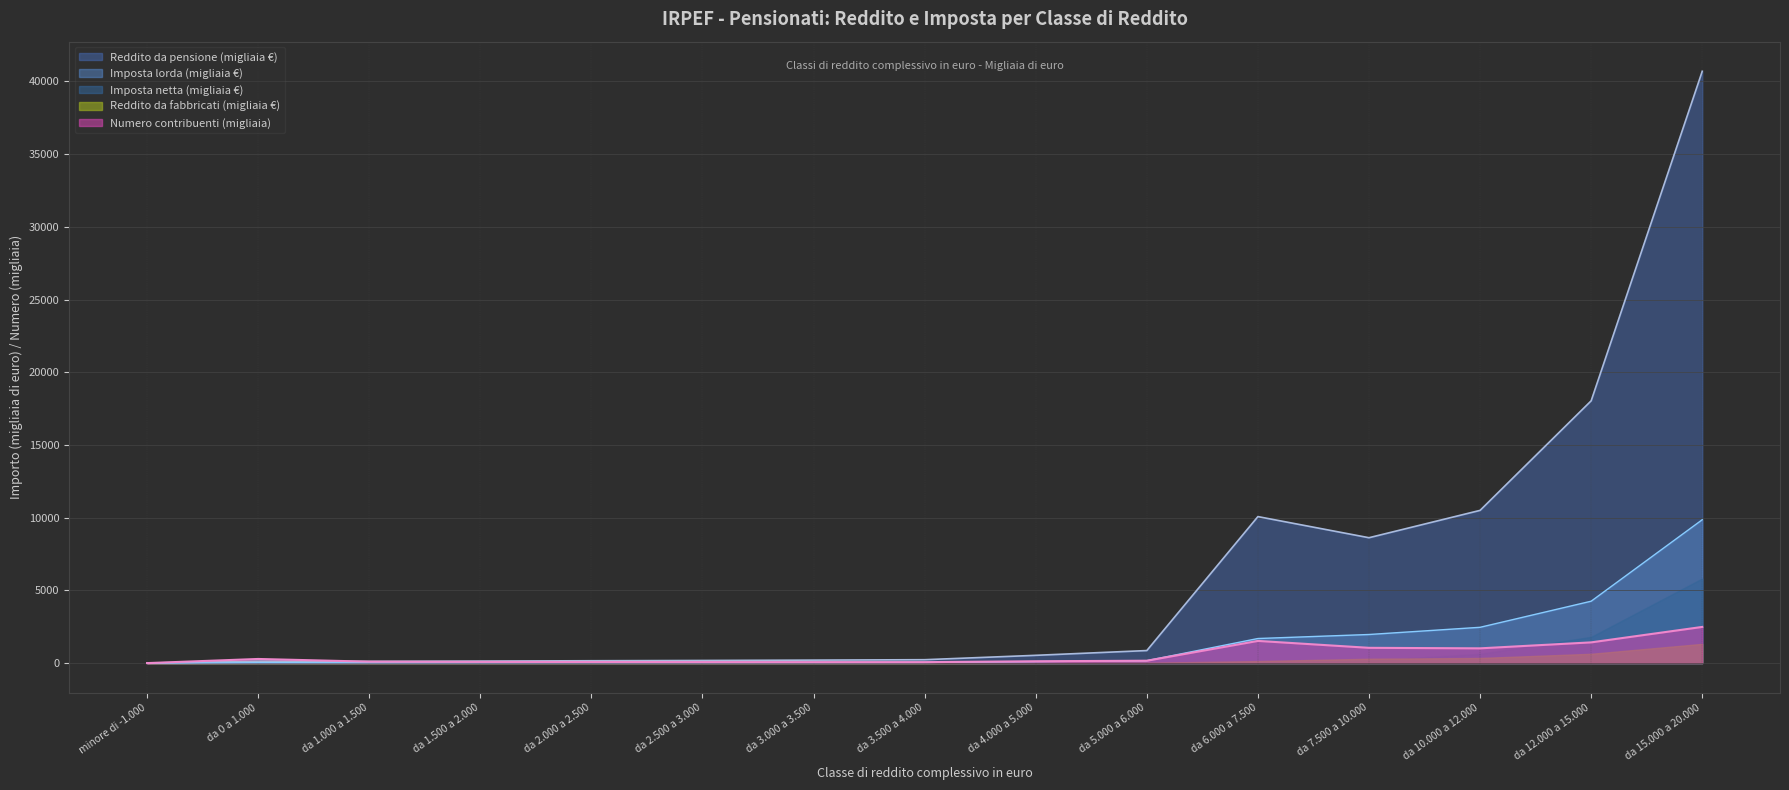

Is it true that Reddito da fabbricati (Ammontare) equals 71.7 at da 3.000 a 3.500?

False